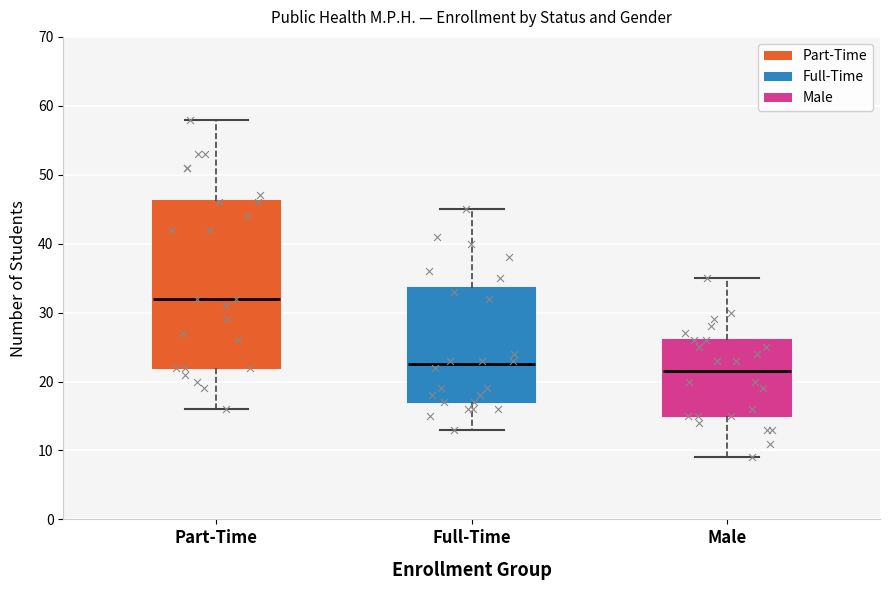

Which box is the tallest, from its lower edge to its upper edge?

Part-Time